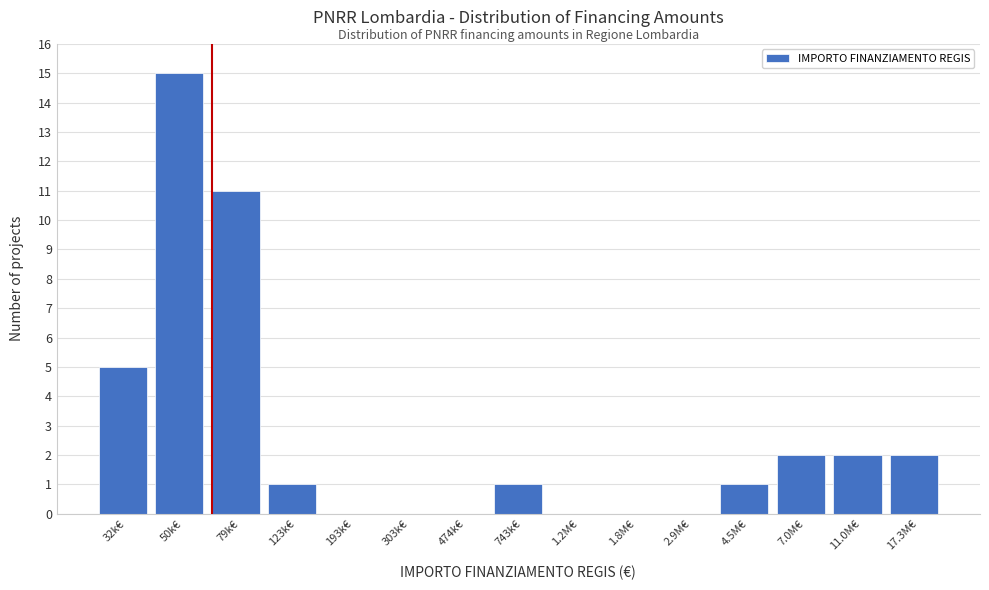

Reading left to right, list all the values displayed in this chart.

32k€=5	50k€=15	79k€=11	123k€=1	193k€=0	303k€=0	474k€=0	743k€=1	1.2M€=0	1.8M€=0	2.9M€=0	4.5M€=1	7.0M€=2	11.0M€=2	17.3M€=2